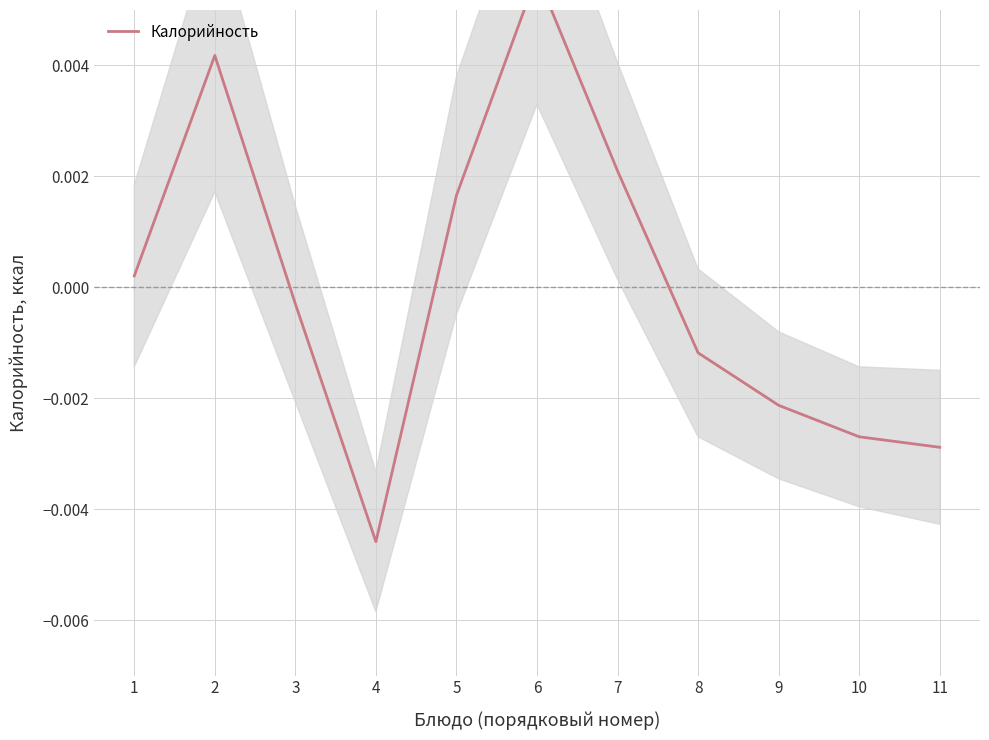

Does the chart have visible grid lines?

Yes